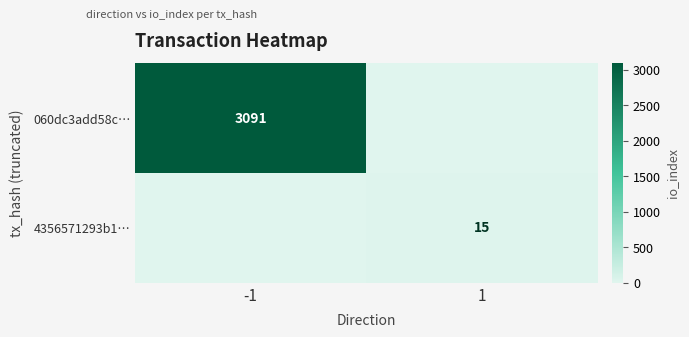

Count the number of data series in this chart.

2